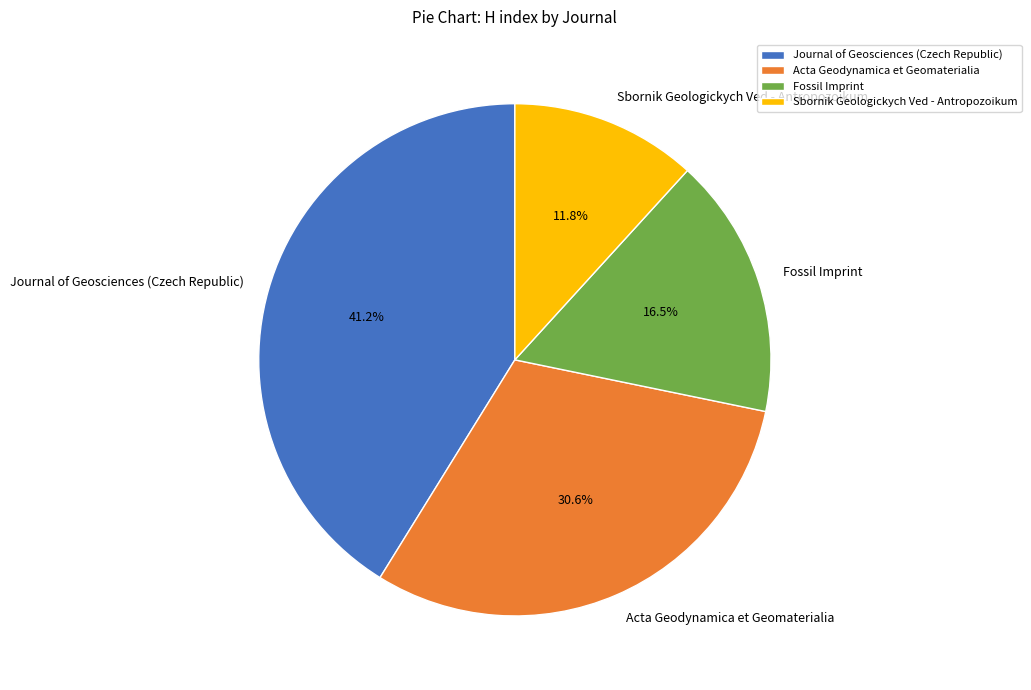

Is it true that Sbornik Geologickych Ved - Antropozoikum is 21% of the pie?

False